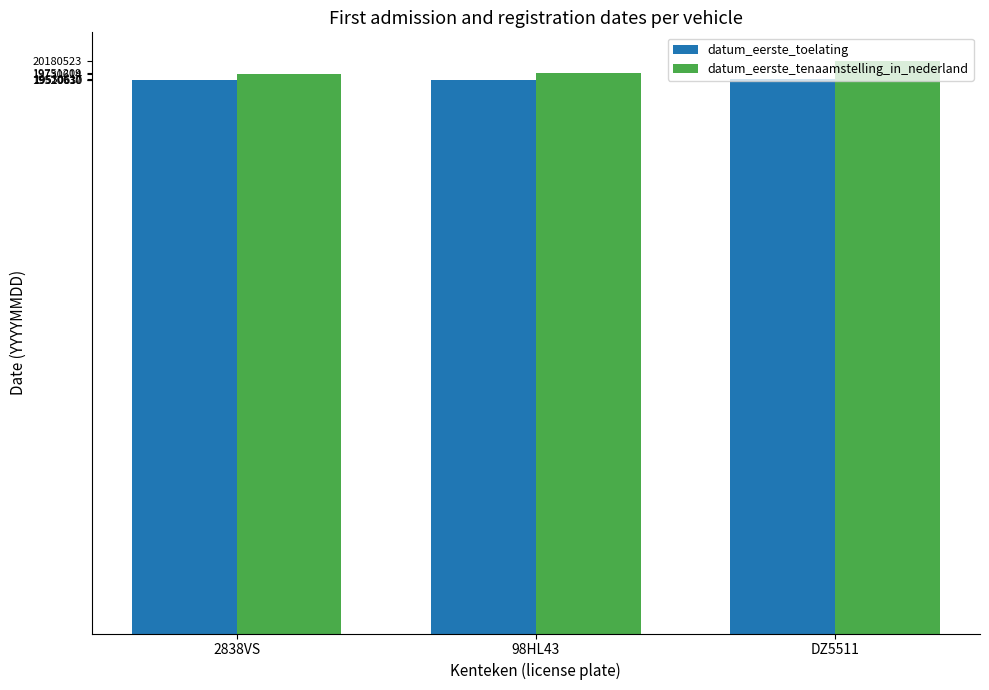

Is it true that datum_eerste_toelating equals 28438326 at 98HL43?

False